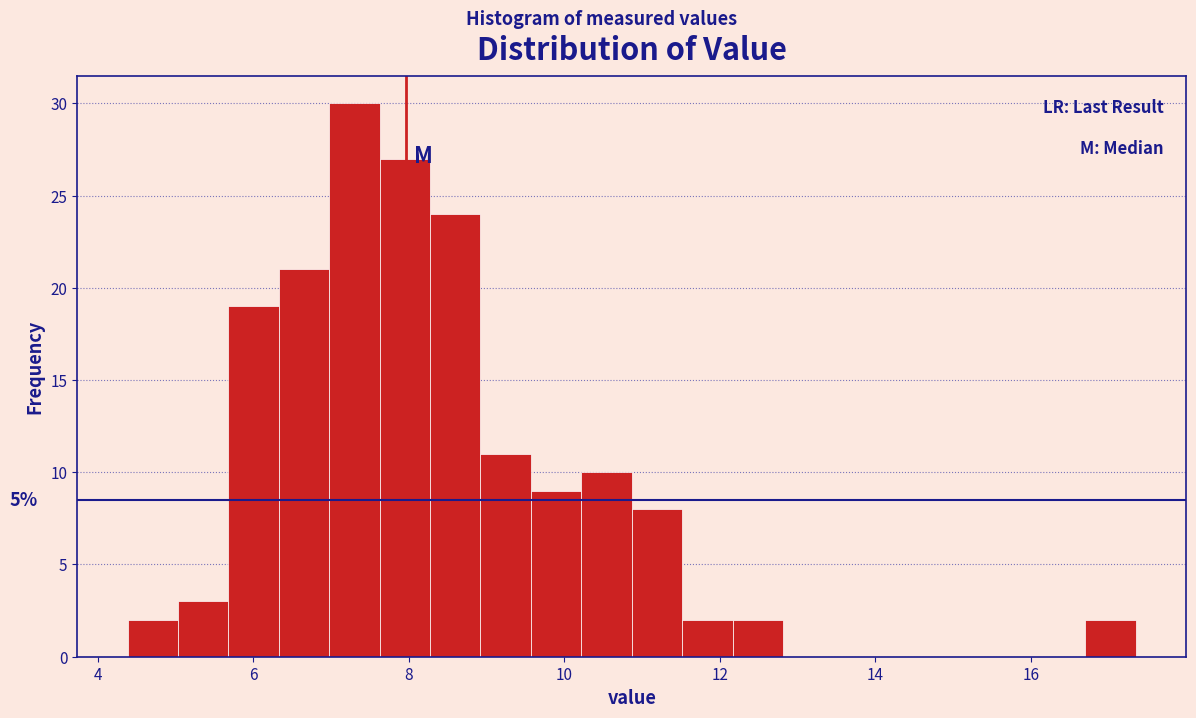

Around what value on the x-axis is the tallest bar? Give the approximate position of its centre, as read against the axis.

7.2